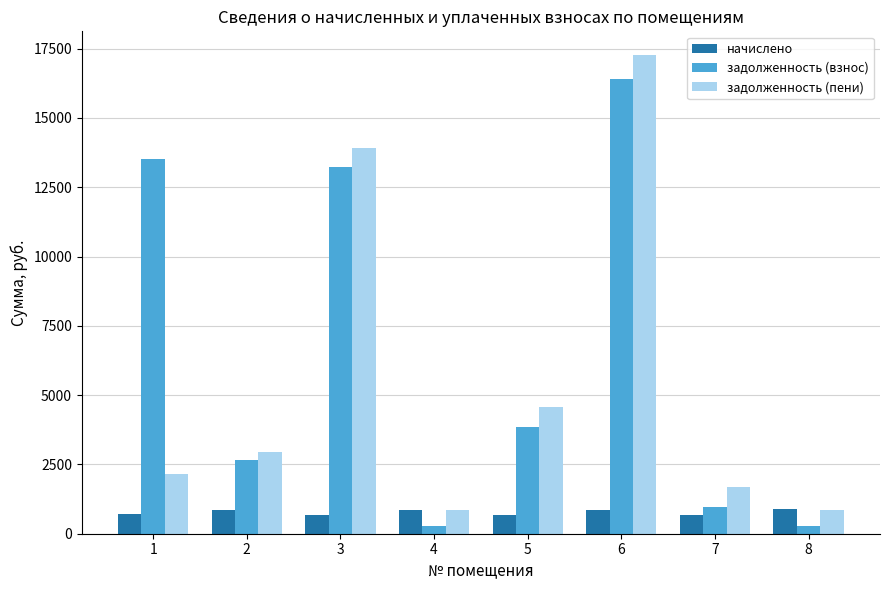

What is the maximum value for начислено?

879.4